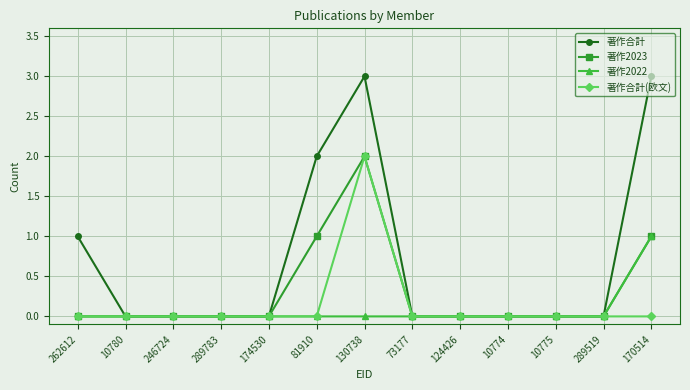

The 著作2022 series shows 0 at 10775. True or false?

True